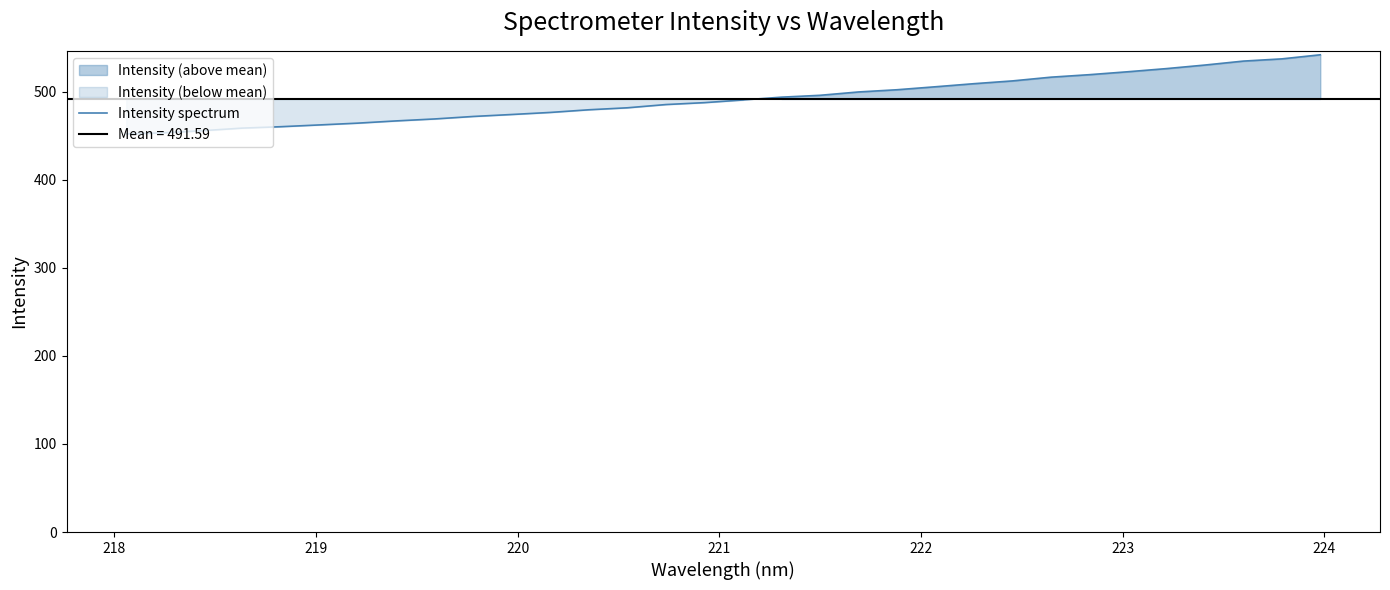

Count the number of data series in this chart.

1